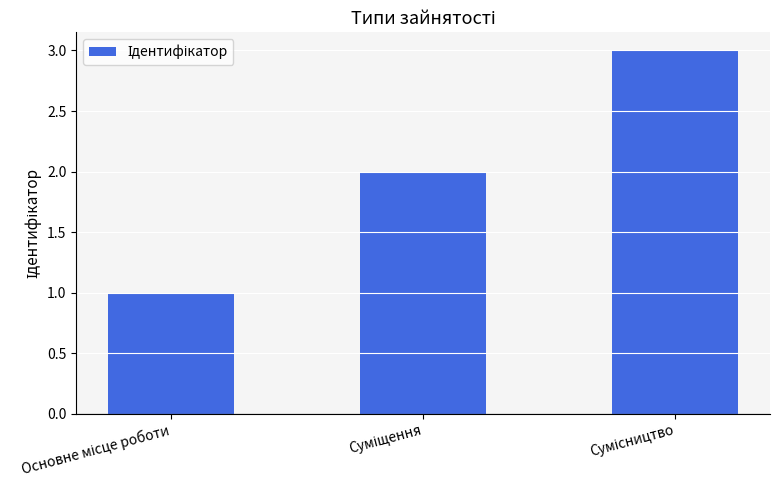

What is the maximum value shown in the chart?

3